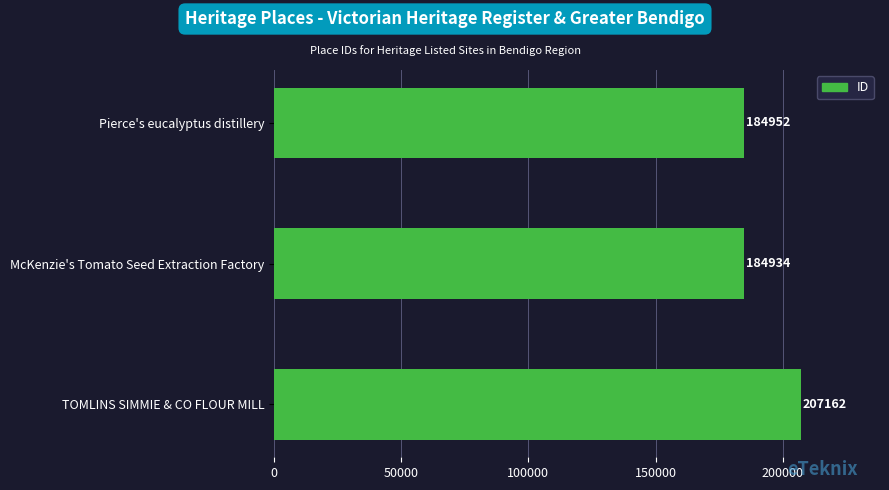

How many categories are shown in the chart?

3